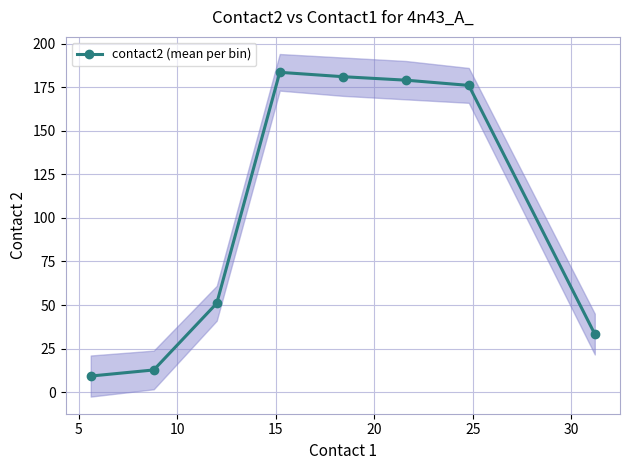

How many points are higher than both their immediate neighbors (excluding endpoints)?

1